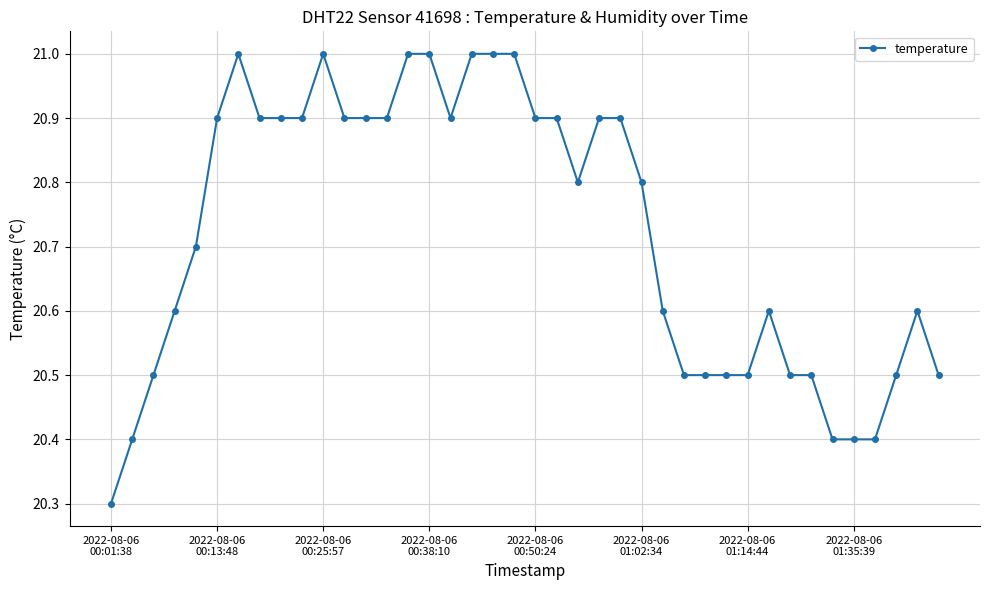

What is the maximum value shown in the chart?

21.0